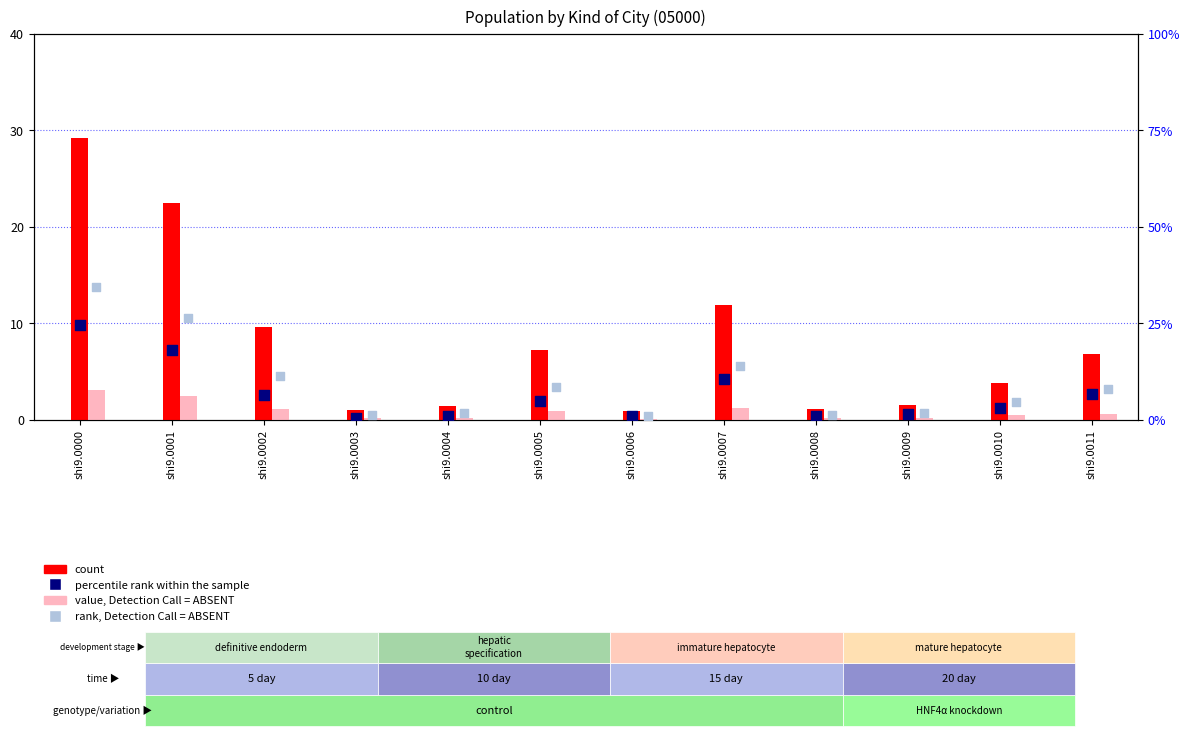

What are all the series names shown in the legend?

count, value, Detection Call = ABSENT, percentile rank within the sample, rank, Detection Call = ABSENT